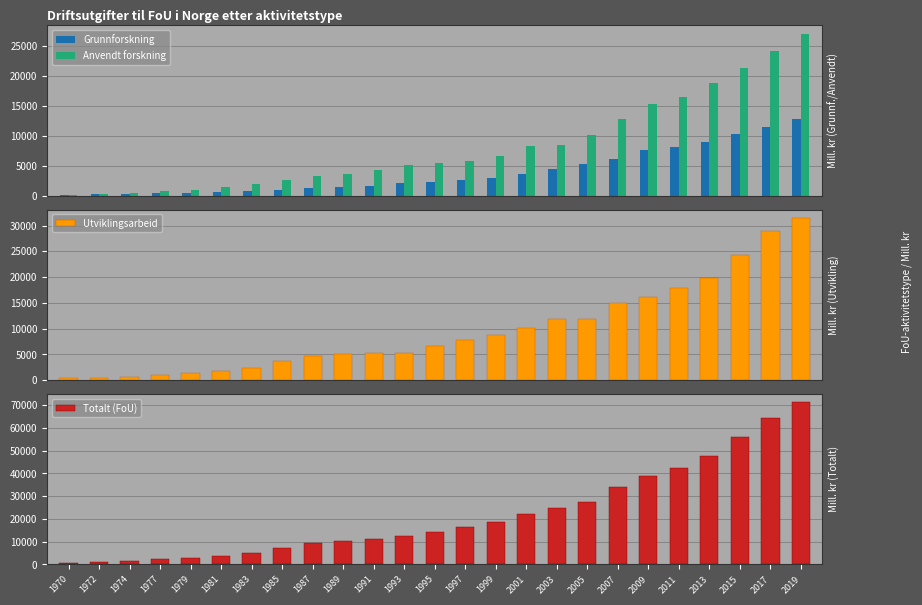

What is the value of the Utviklingsarbeid bar at the 15th from the left?

8725.5